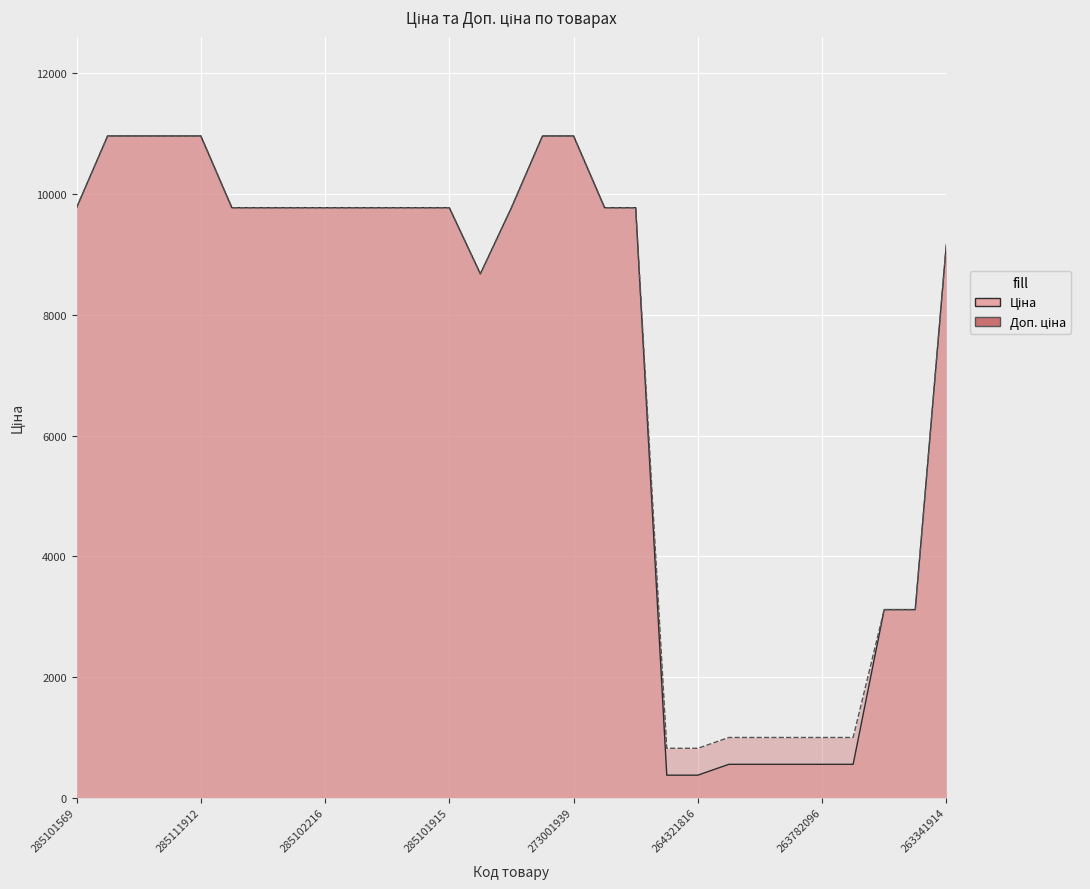

Where do Ціна and Доп. ціна first cross each other?

263782062 and 263342030